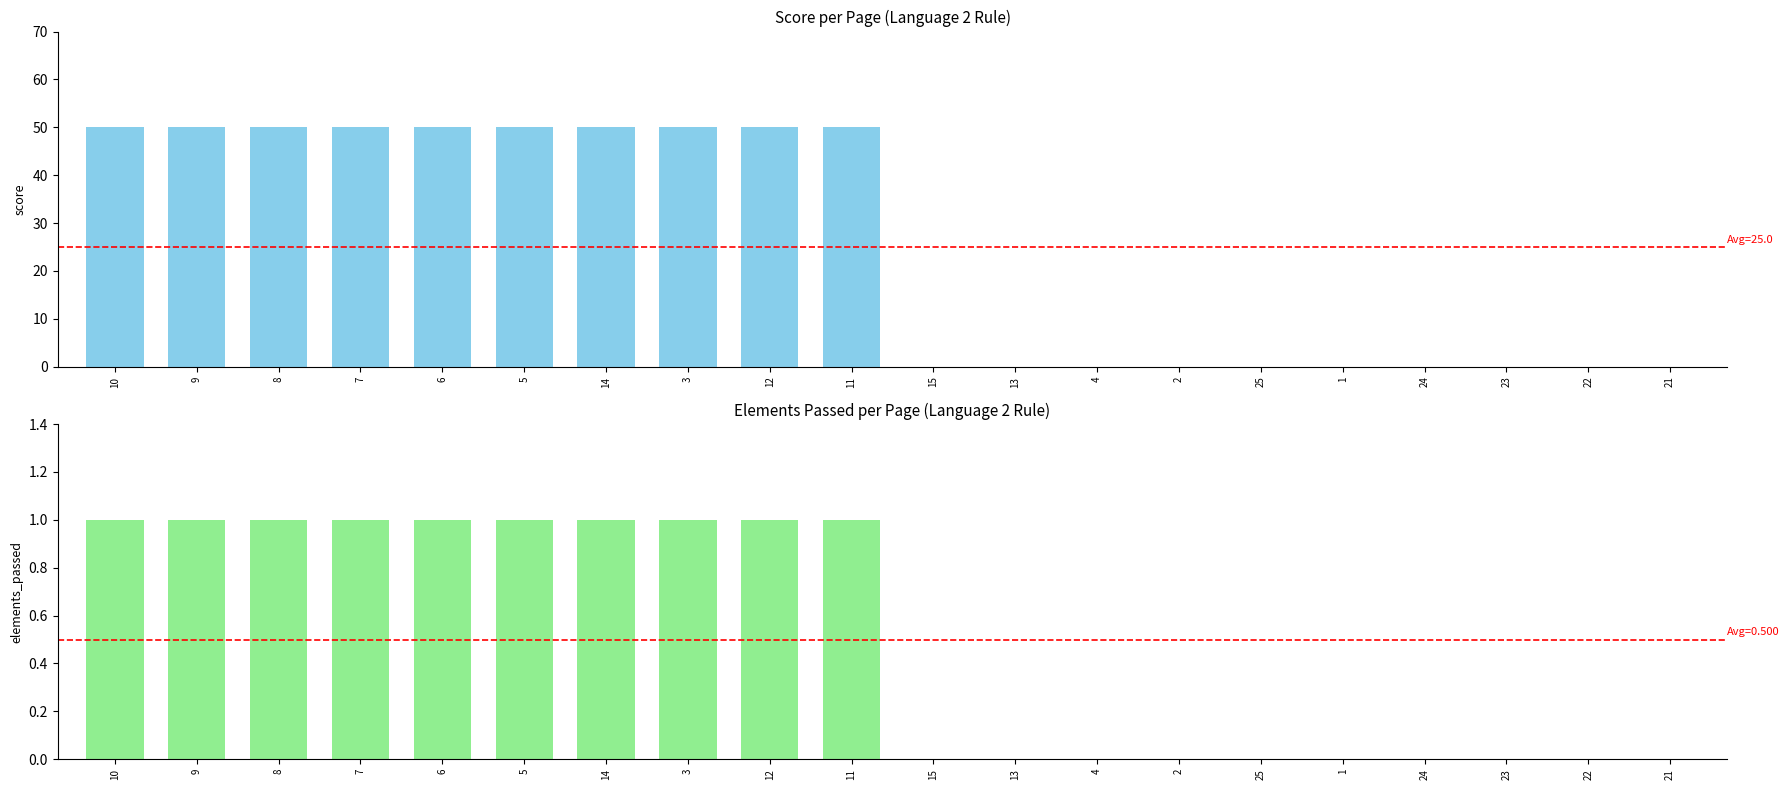

How many bars are there in total?

40